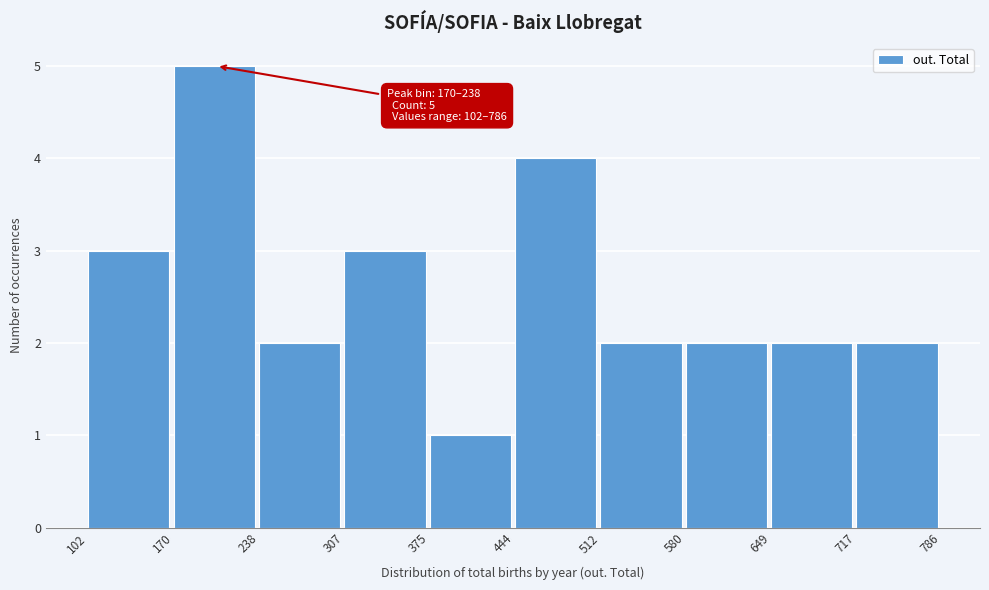

Over which range of the x-axis is the bar tallest?

170 to 238